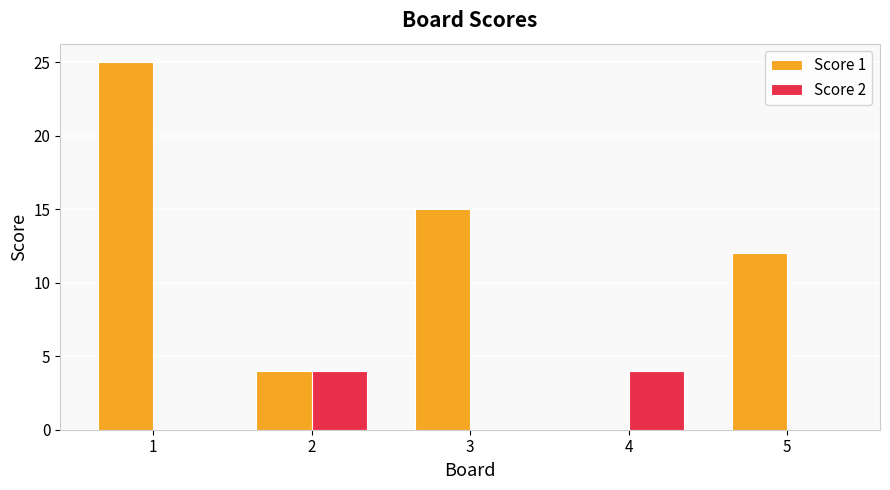

What is the sum of the Score 2 values at 4 and 3?

4